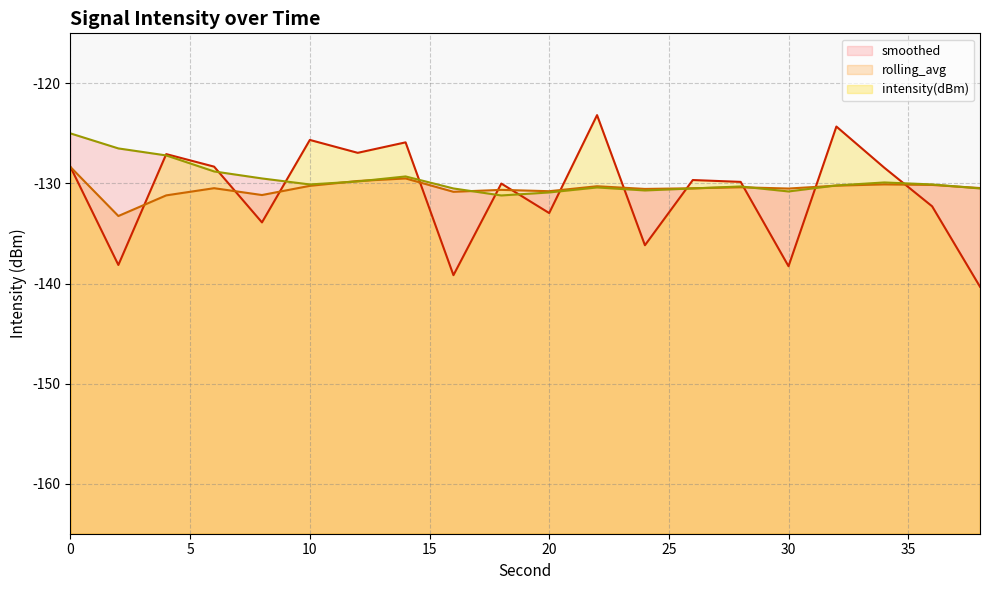

Which series has the largest total across all categories?

smoothed